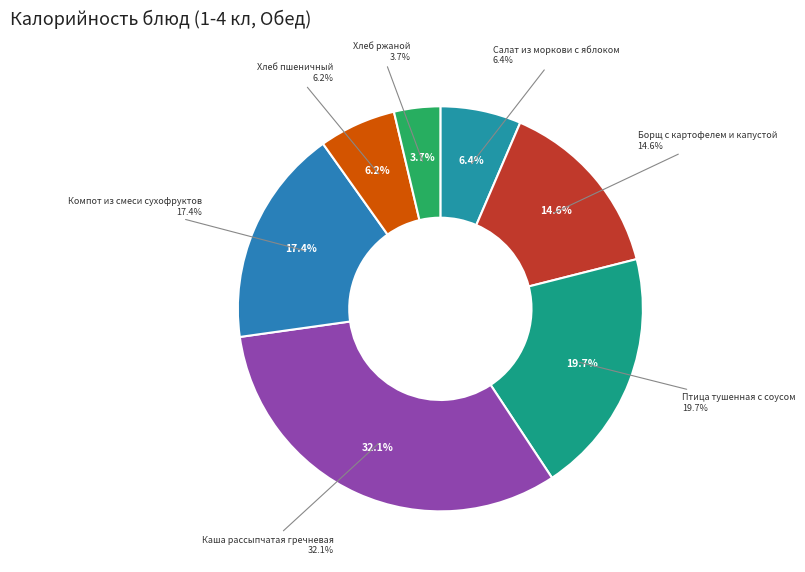

Is there a majority slice in this chart?

No